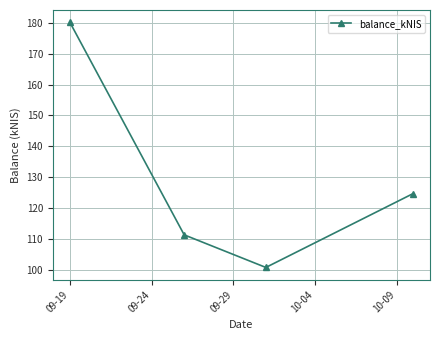

Reading left to right, transcribe all the data shown in this chart.

180.1	111.5	101.0	124.8